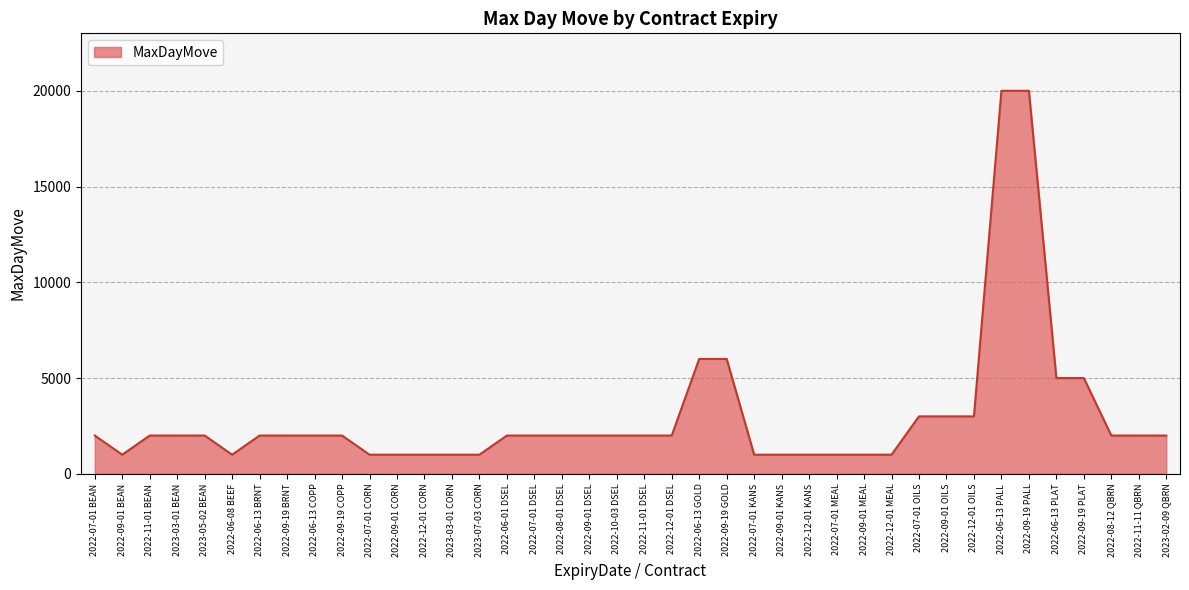

The chart shows a value of 20000 at 2022-09-19 PALL. True or false?

True